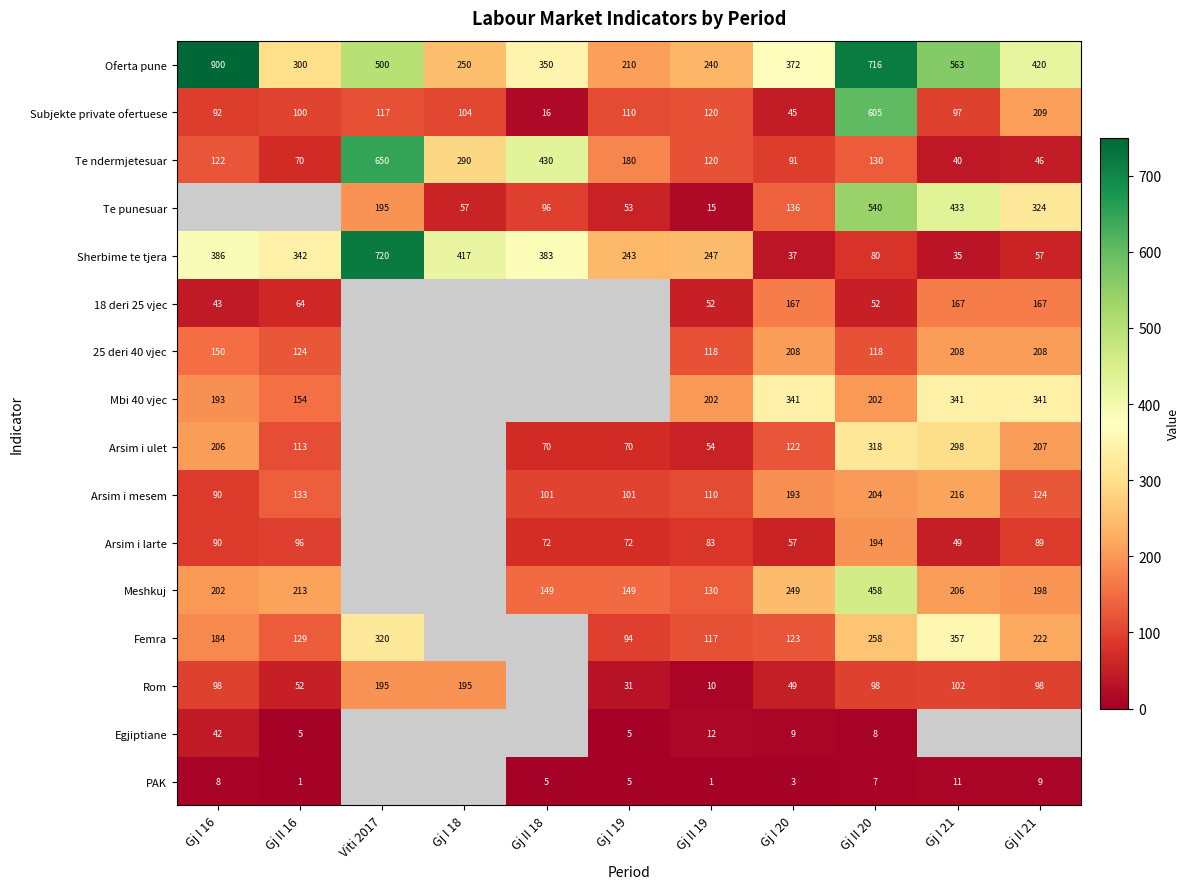

How many series are shown in this chart?

16